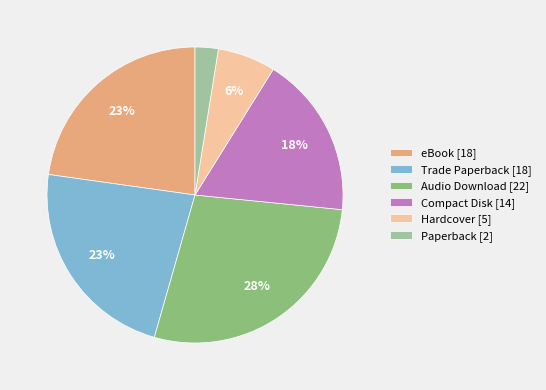

True or false: Paperback accounts for 3% of the total.

True